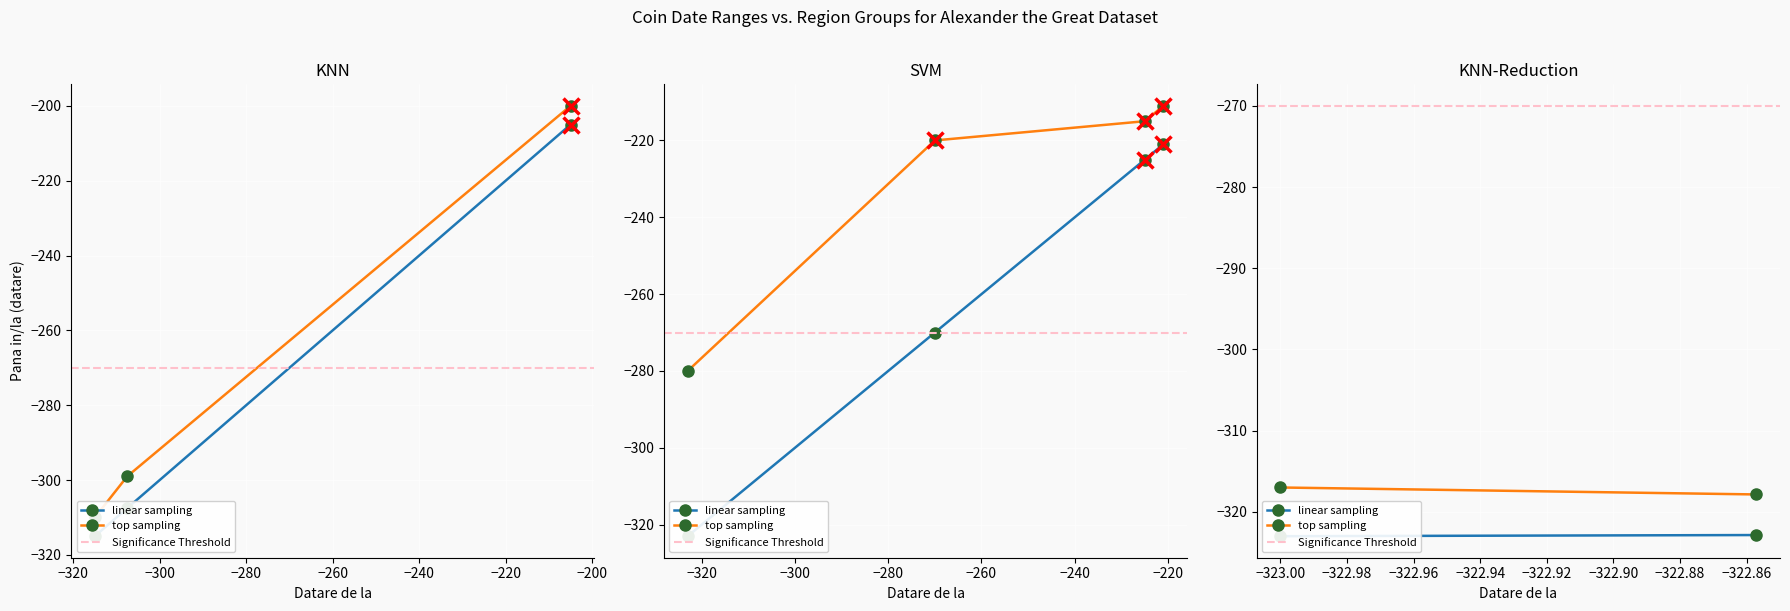

What is the value of the top sampling point at the 2nd from the left?

-317.9